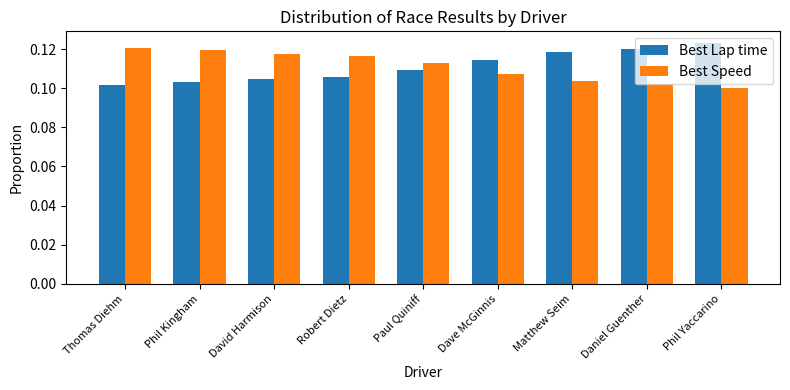

At how many categories does at least one series exceed 0?

9